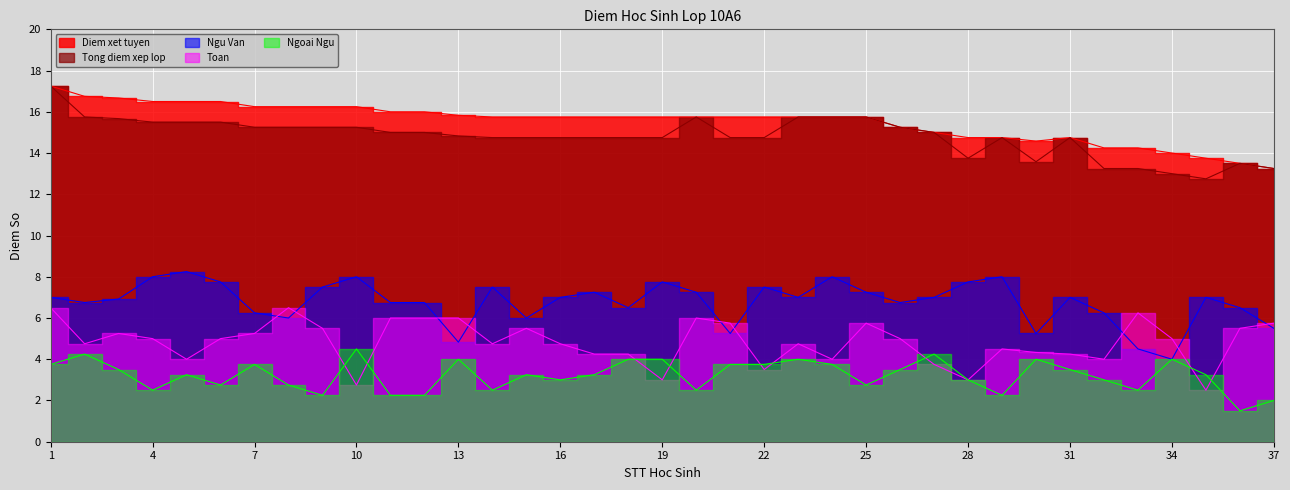

At which label does Ngoai Ngu first exceed 3?

1